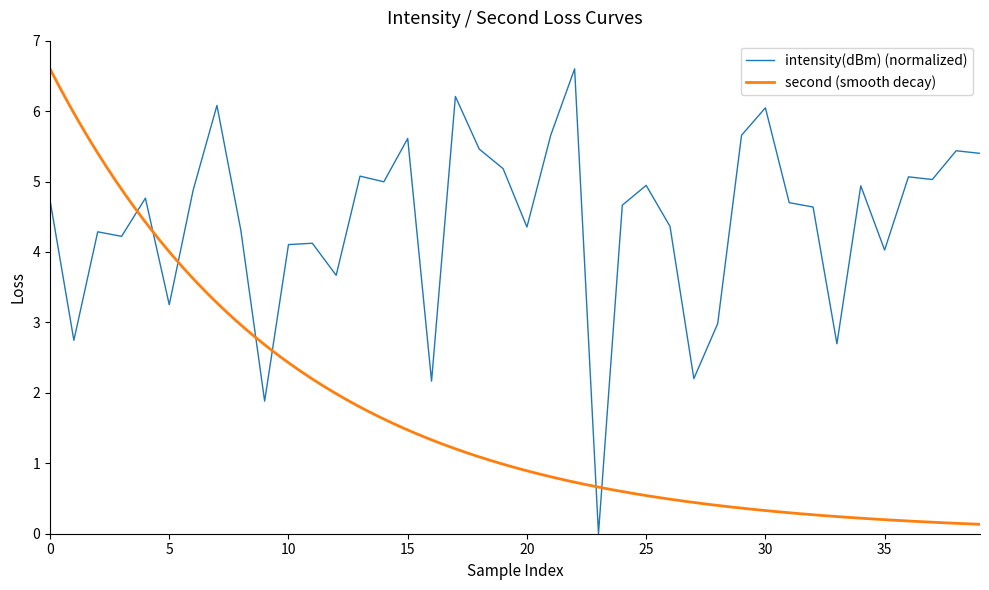

What is the sum of the values at 10 and 29?

9.8